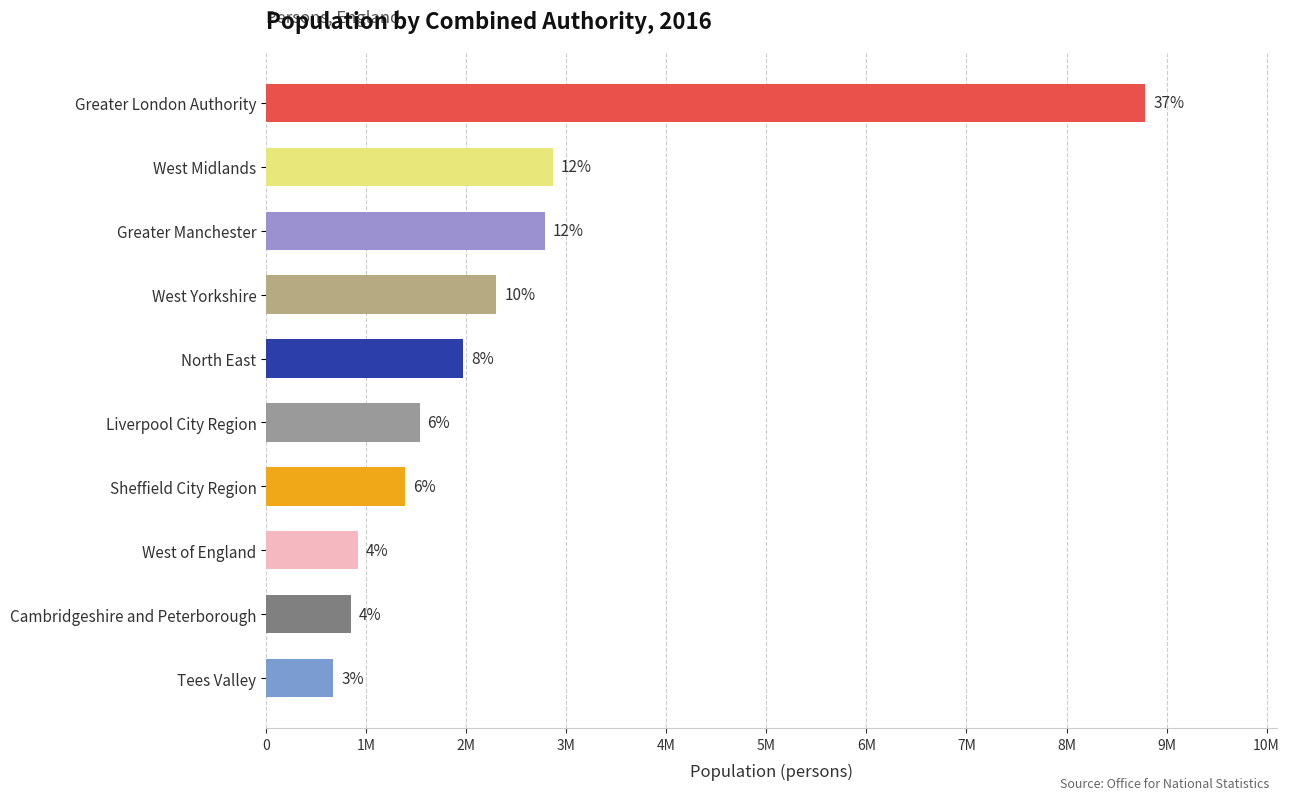

What is the minimum value shown in the chart?

669946